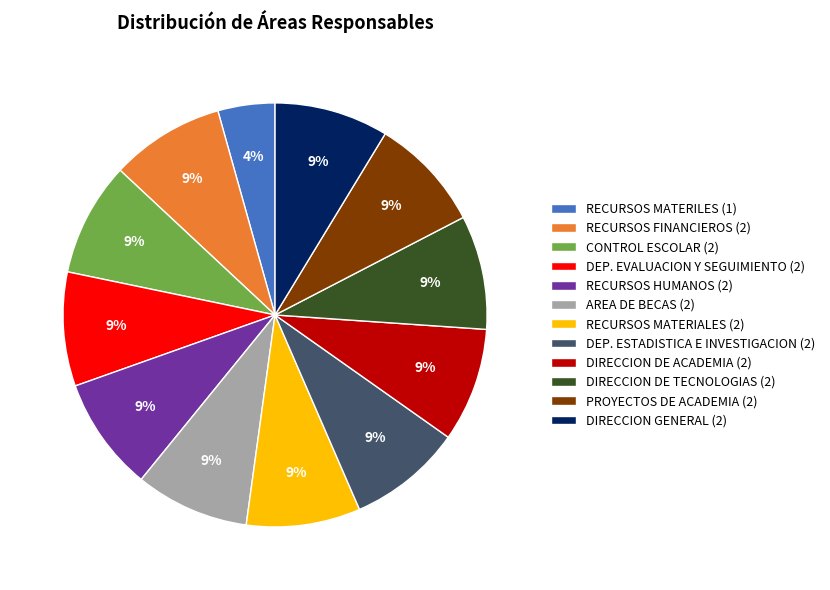

How many segments does this pie chart have?

12